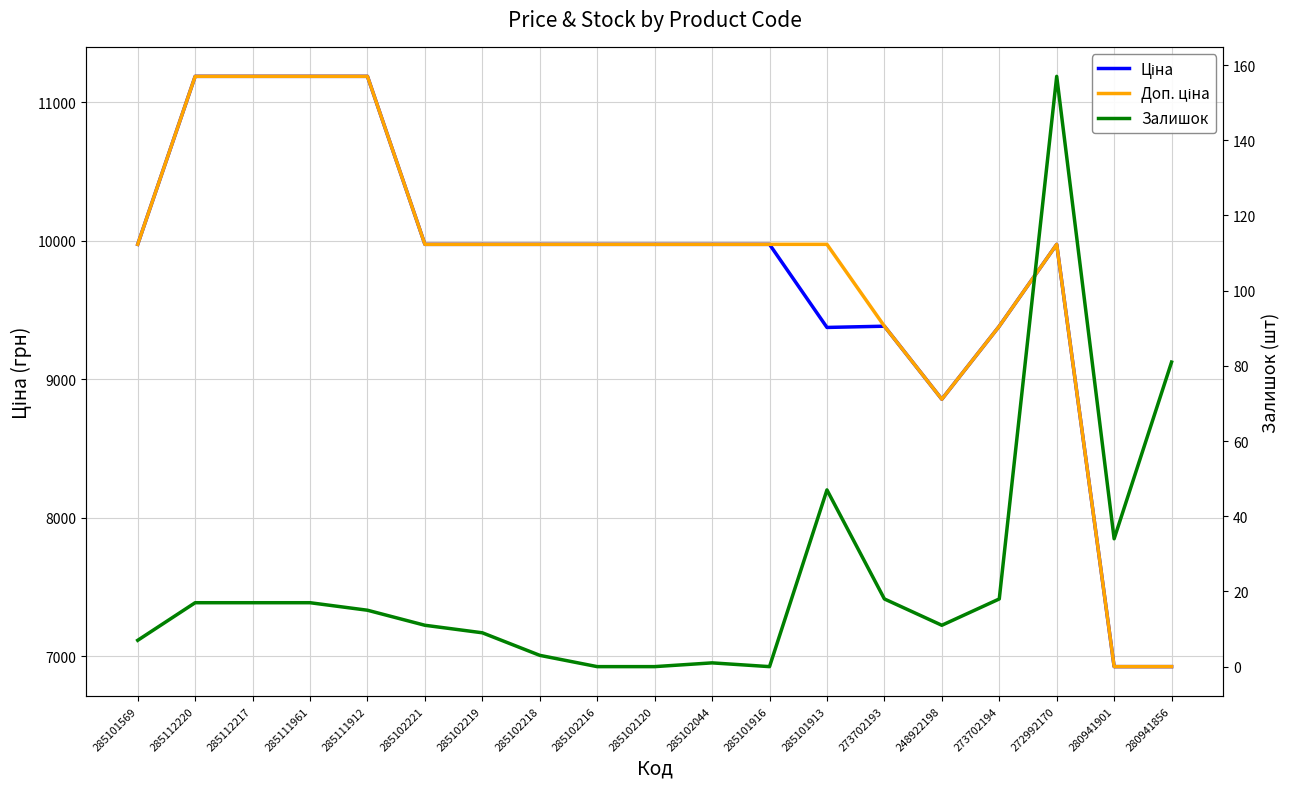

What is the average value of the Ціна series?

9756.8